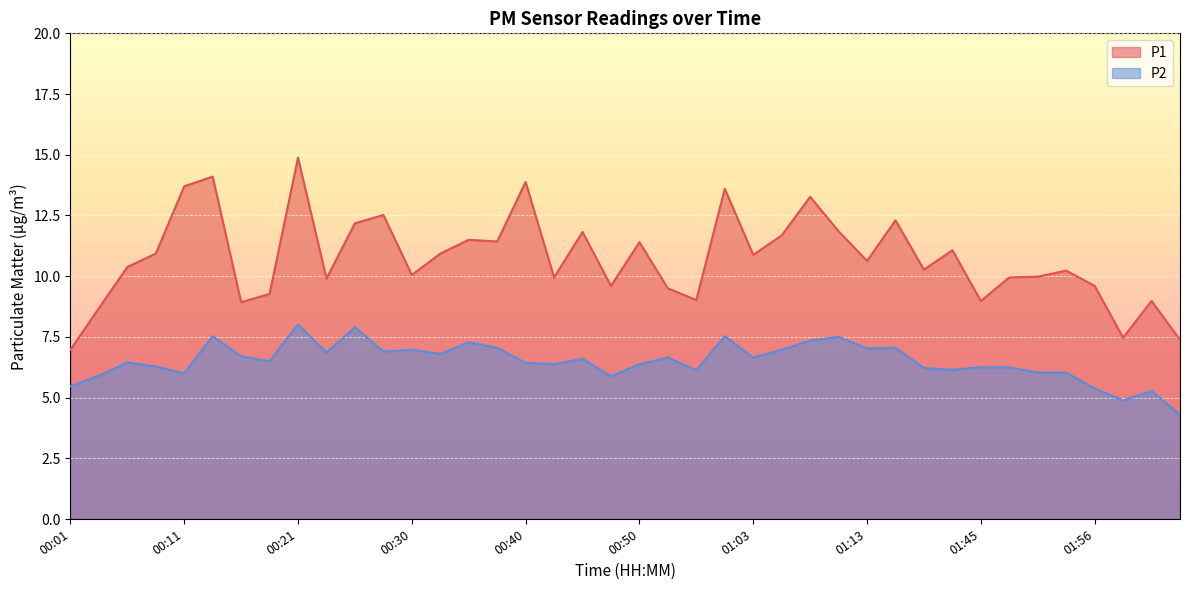

In P1, how many points are higher than both neighbors (excluding endpoints)?

13